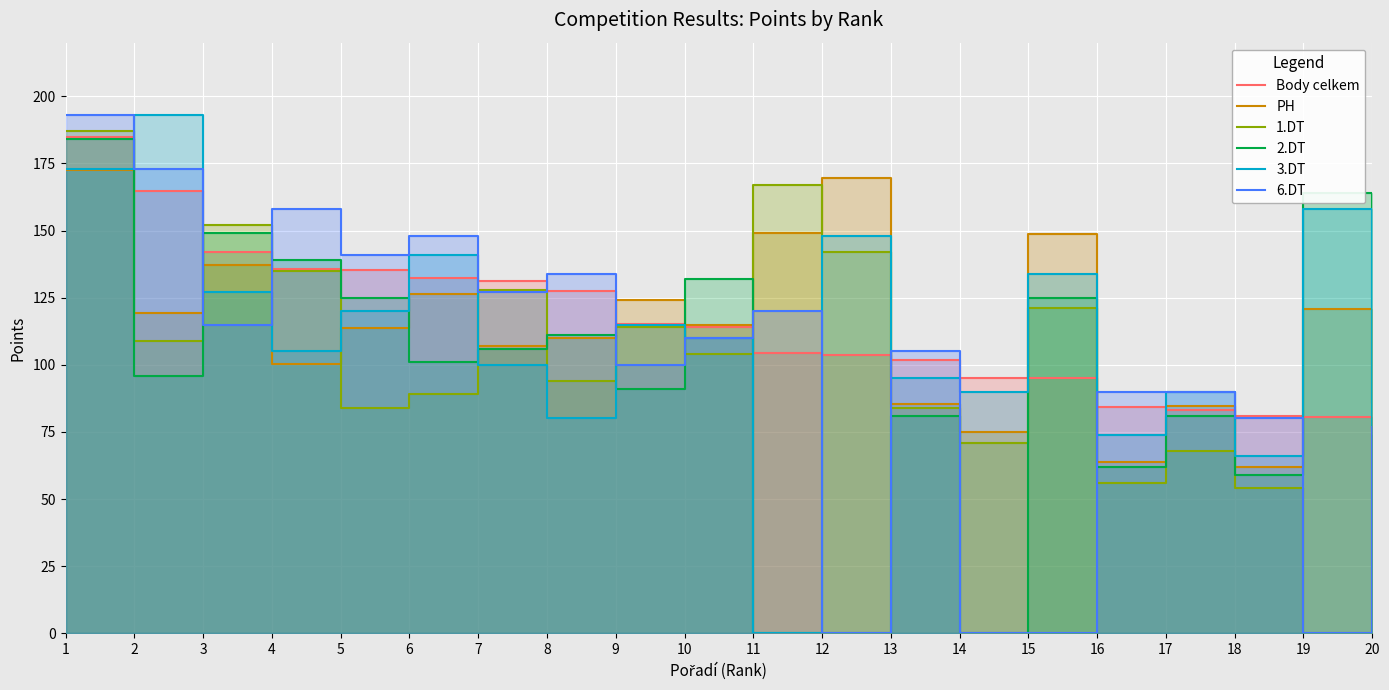

At which category is the sum across all series the highest?

1